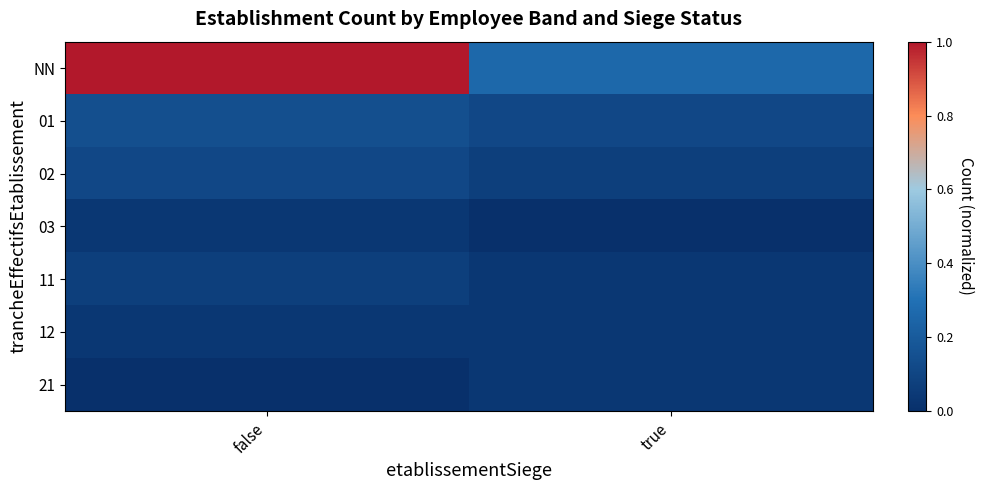

What is the maximum value shown in the chart?

1.0